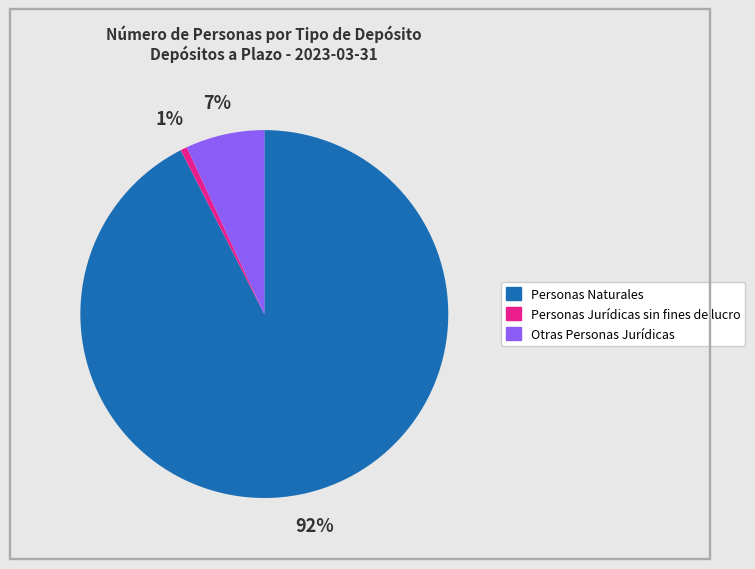

Combined, do Otras Personas Jurídicas and Personas Naturales account for over 50%?

Yes